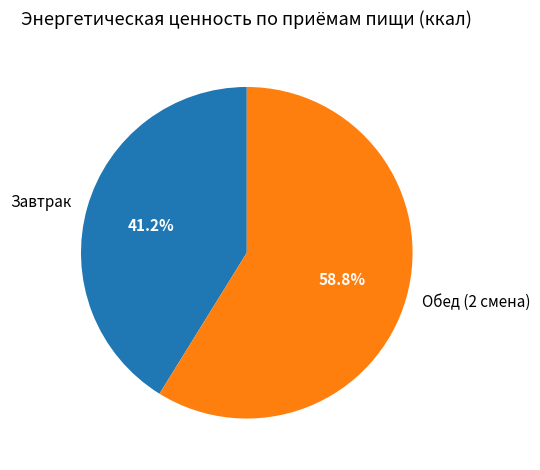

To the nearest percent, what is the average slice percentage?

50%